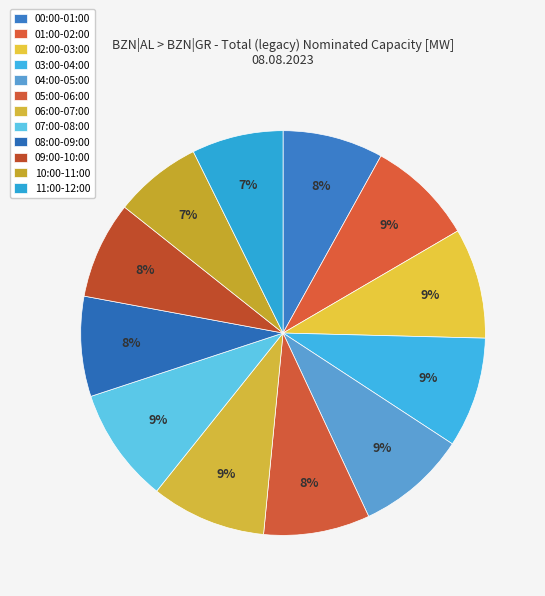

What percentage do 04:00-05:00 and 10:00-11:00 together represent?

15.8%